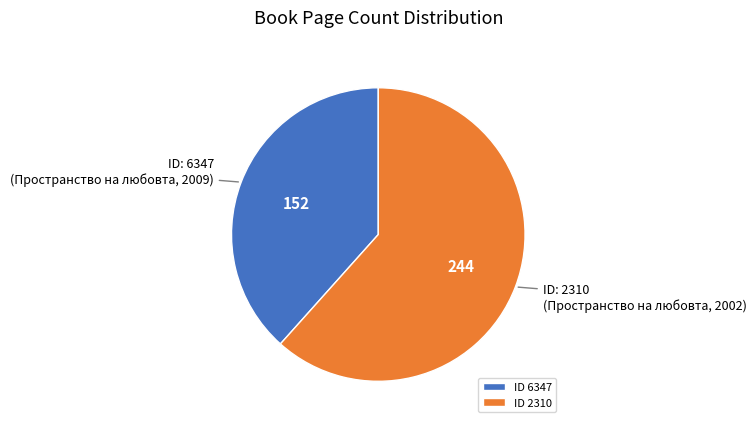

Do ID 2310 and ID 6347 together represent more than half of the pie?

Yes